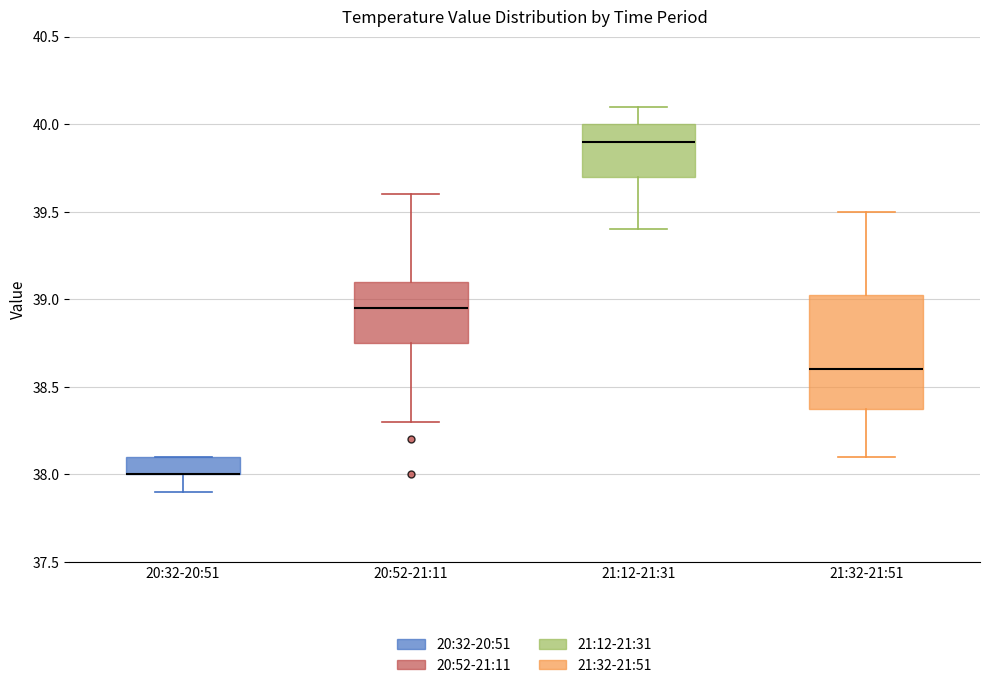

Comparing the boxes themselves (not the whiskers), which one is the tallest?

21:32-21:51